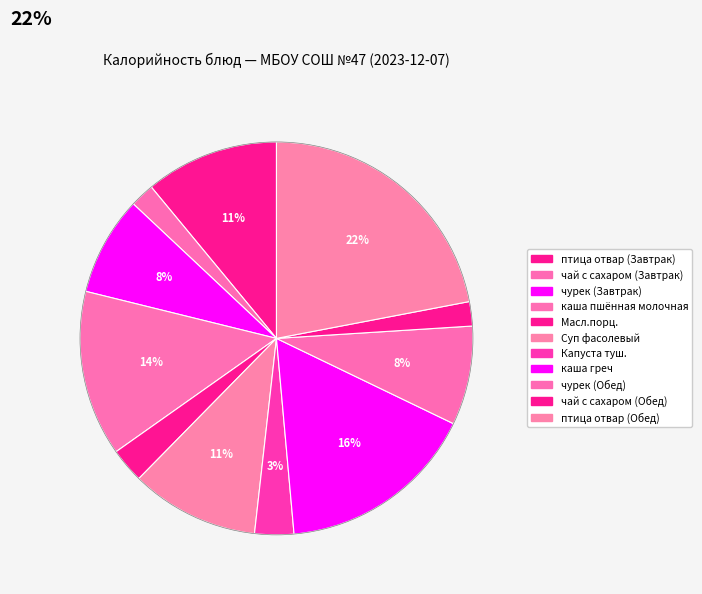

Count the number of slices in the pie.

11